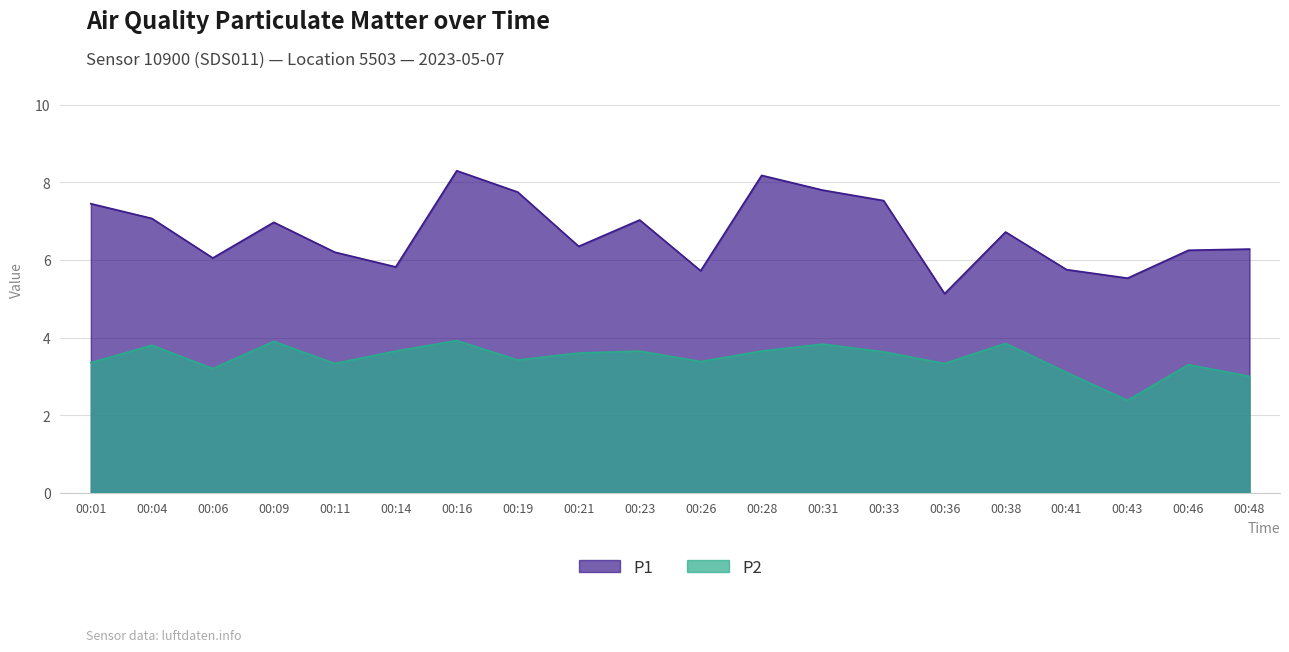

Is the value of P1 at 00:04 greater than the value of P2 at 00:04?

Yes